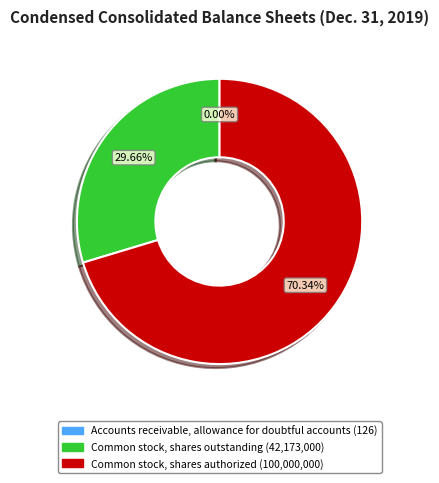

To the nearest percent, what percentage of the pie is Common stock, shares authorized?

70%